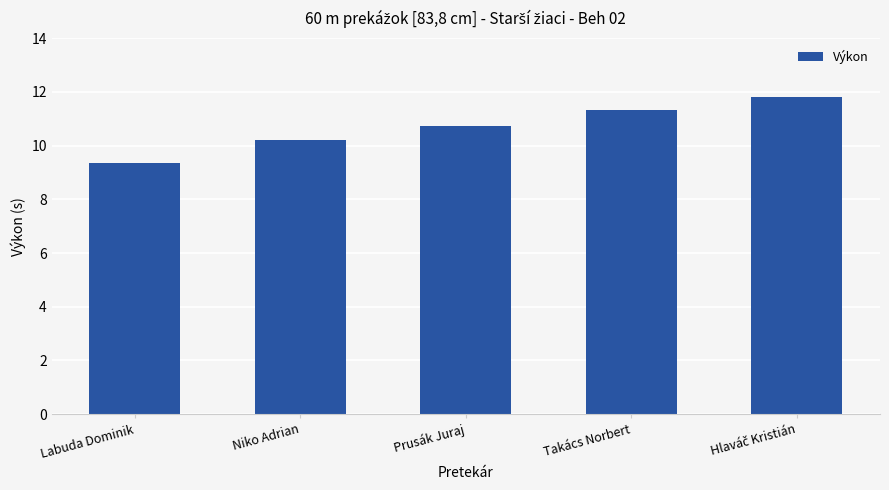

Are the bars horizontal?

No